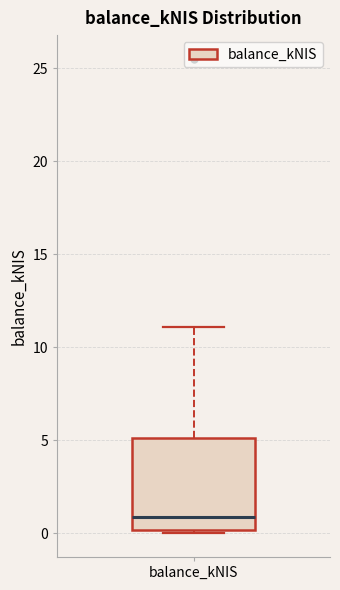

Read this box plot against the y-axis: the position of the median line, the range covered by the box, and the ends of both whiskers. The values are not printed on the chart, so give them approximately, as read against the axis.

median 1, box 0 to 5, whiskers 0 (just below the box's lower edge) to 11